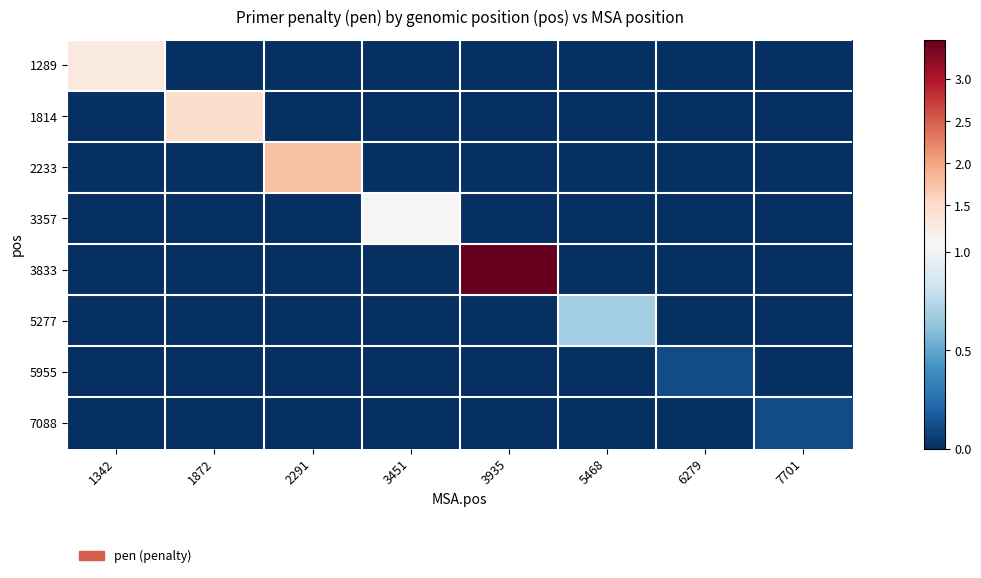

What is the spread (max minus min) of values at 6279?

0.1